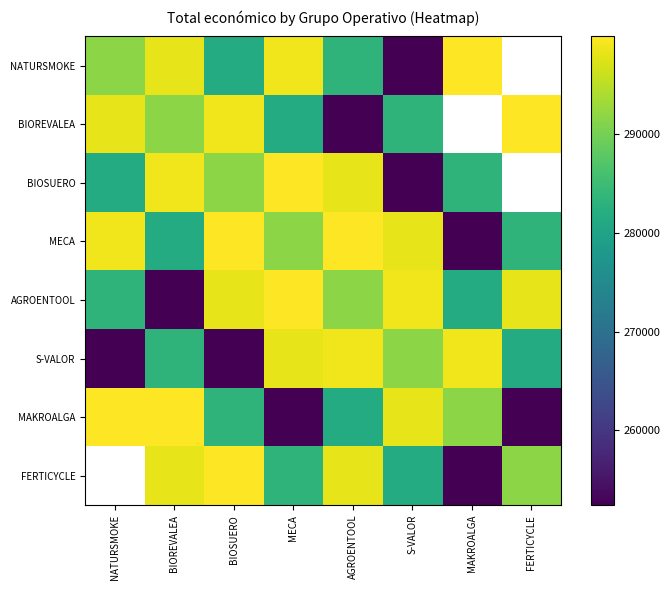

How many data points in MECA are less than 298027?

4